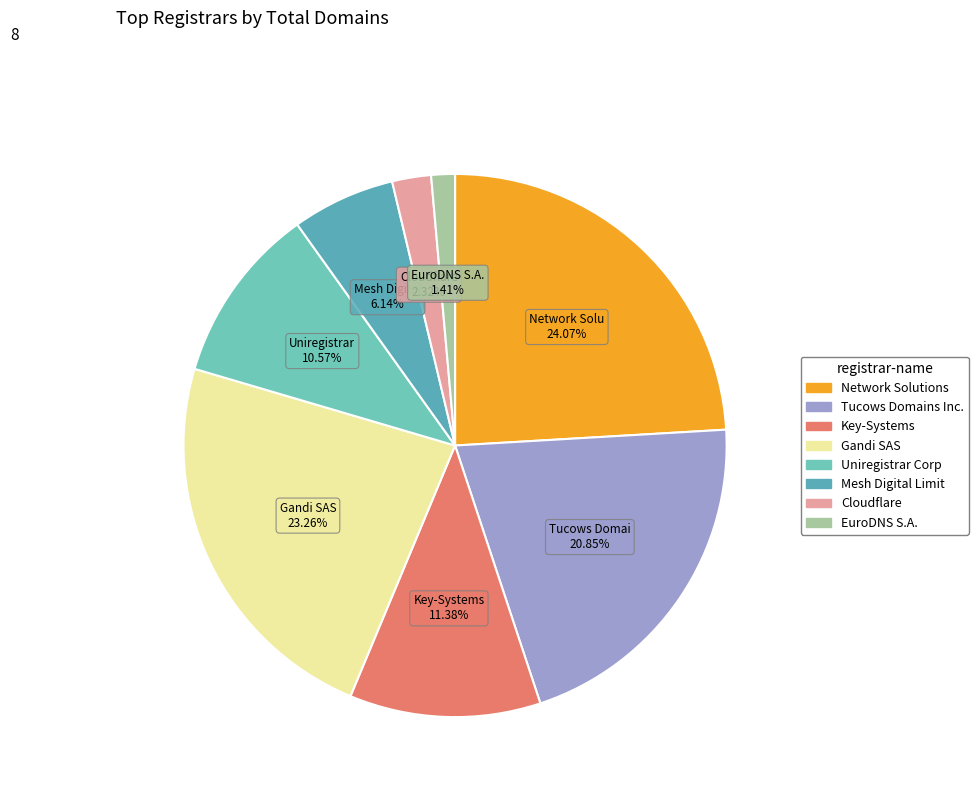

How many segments does this pie chart have?

8